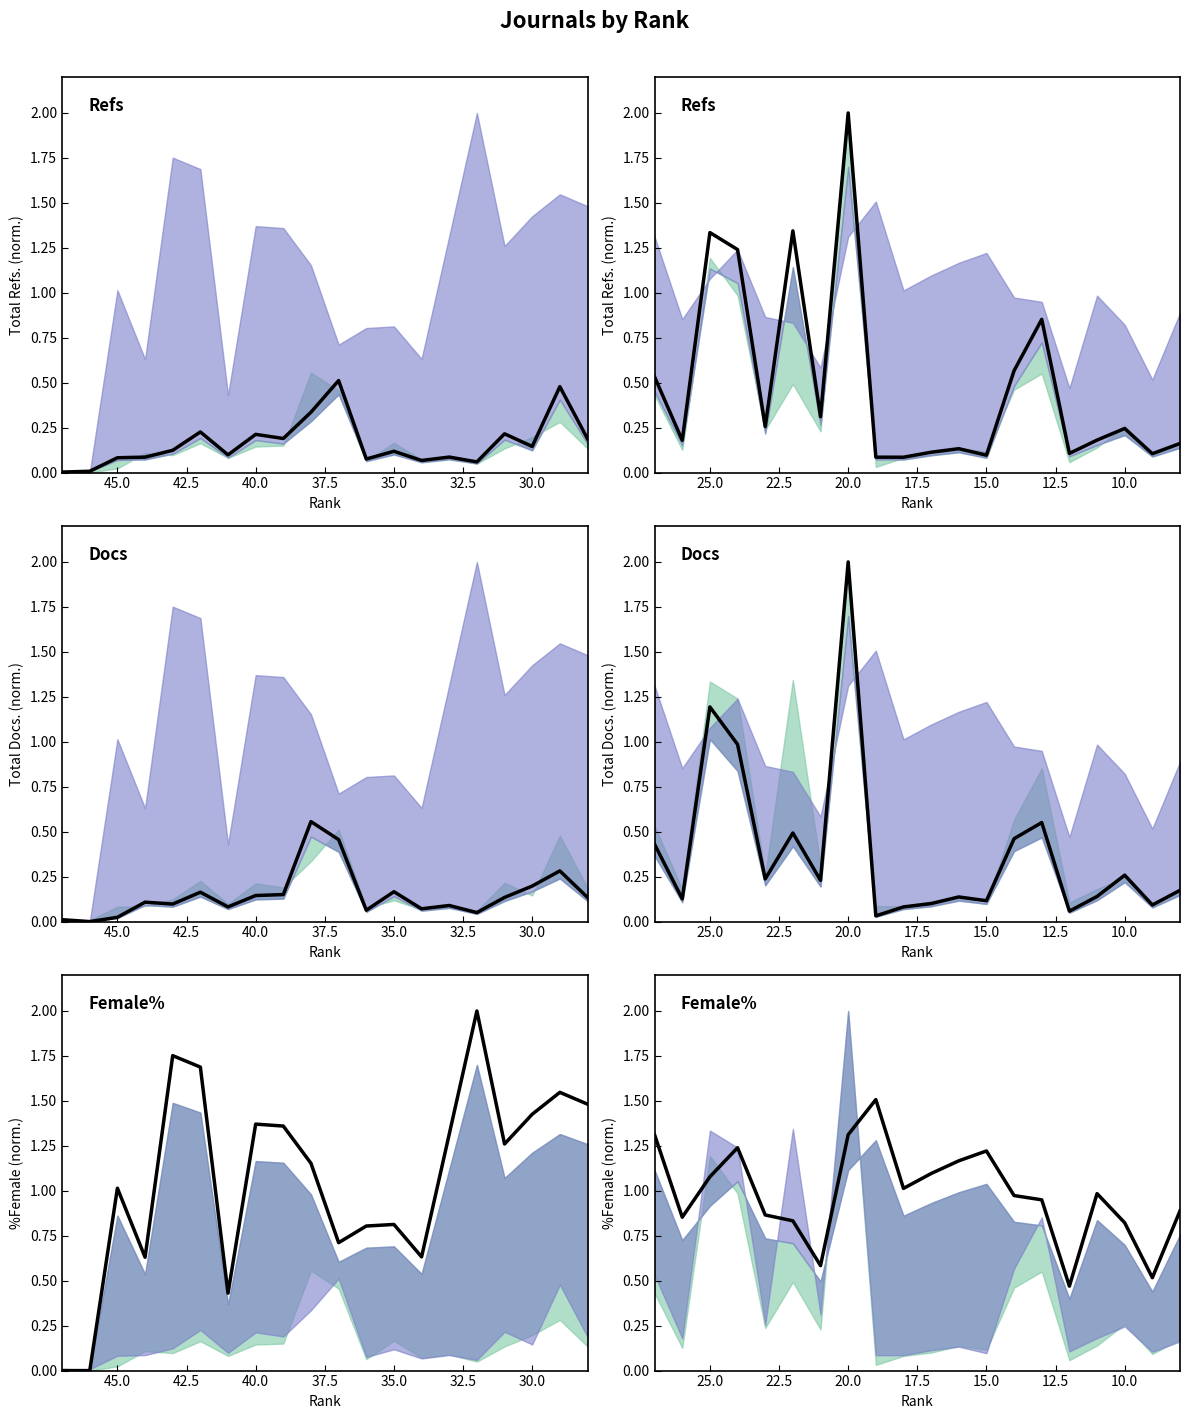

At how many categories does at least one series exceed 1?

10